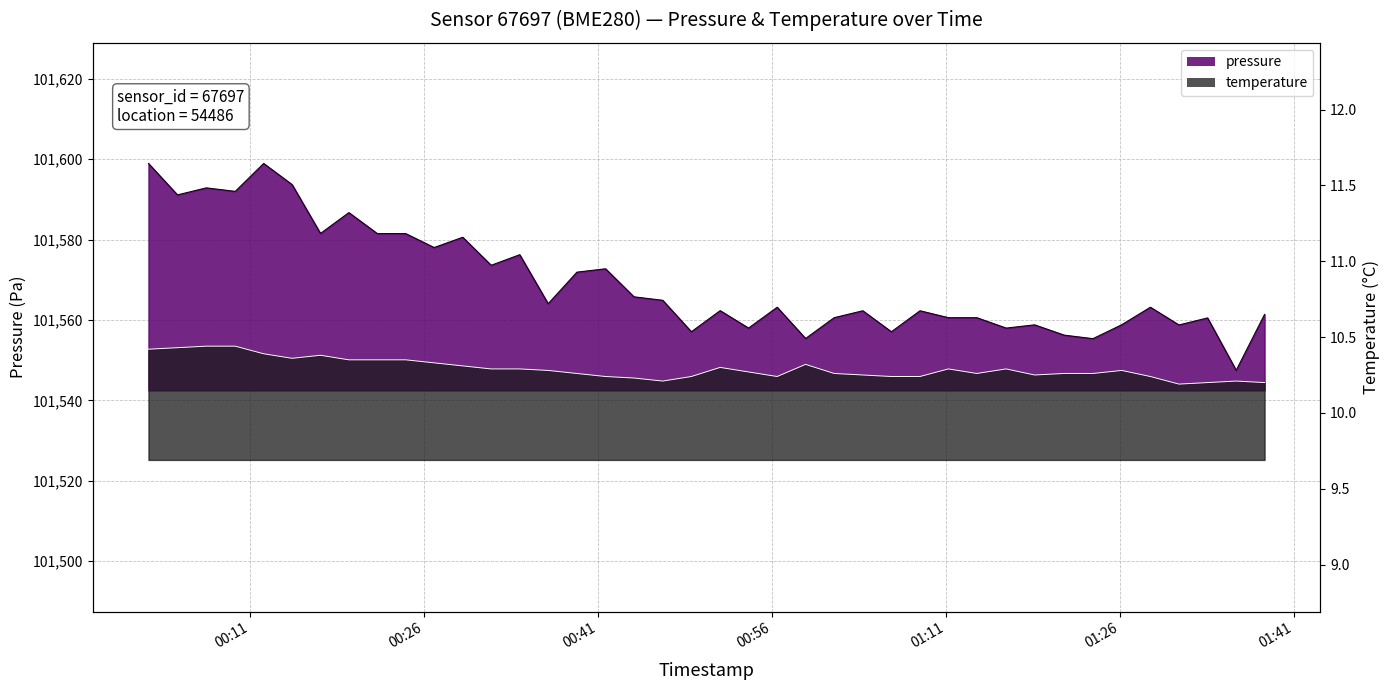

What is the difference between the second highest and second lowest values in the temperature series?

0.2